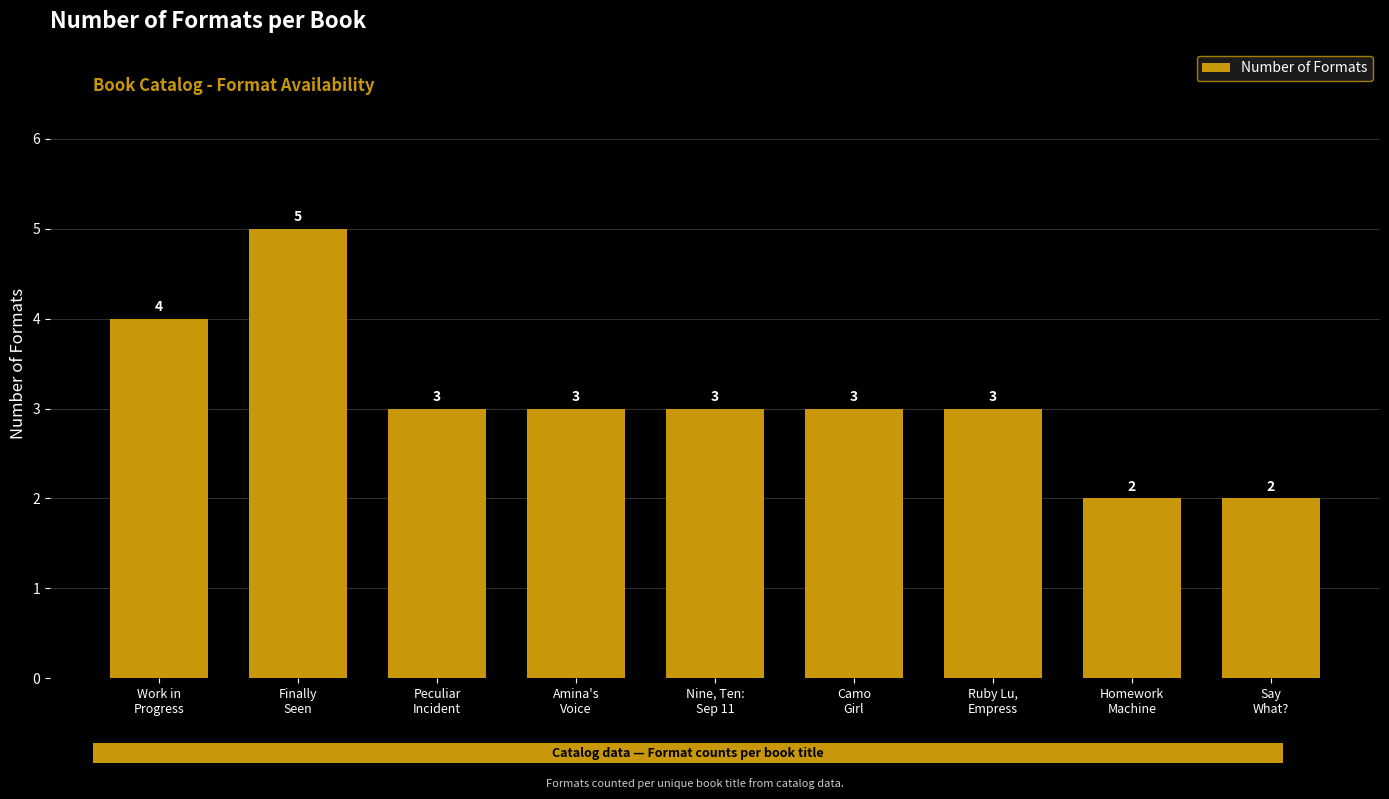

The value at Peculiar
Incident is 3. True or false?

True